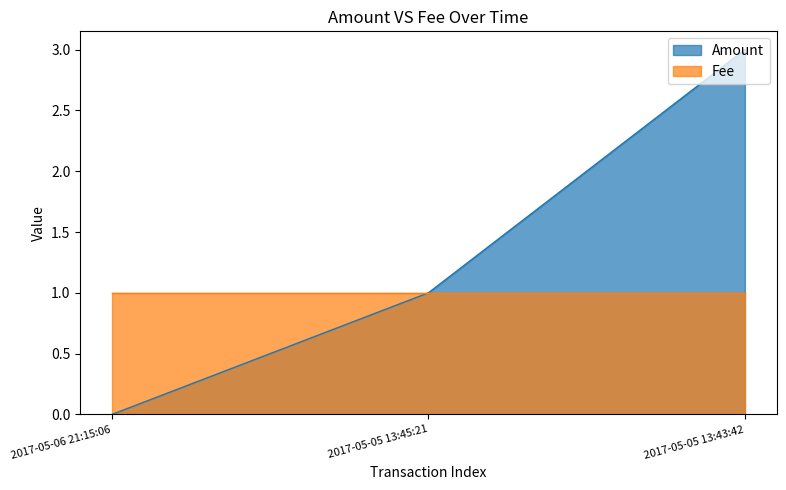

What is the greatest value displayed?

3